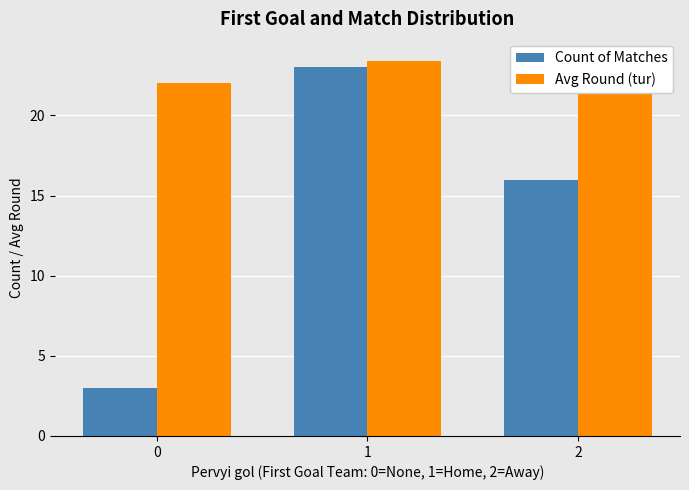

Reading left to right, extract all data points from this chart.

Count of Matches: 0=3.0	1=23.0	2=16.0
Avg Round (tur): 0=22.0	1=23.4	2=23.6